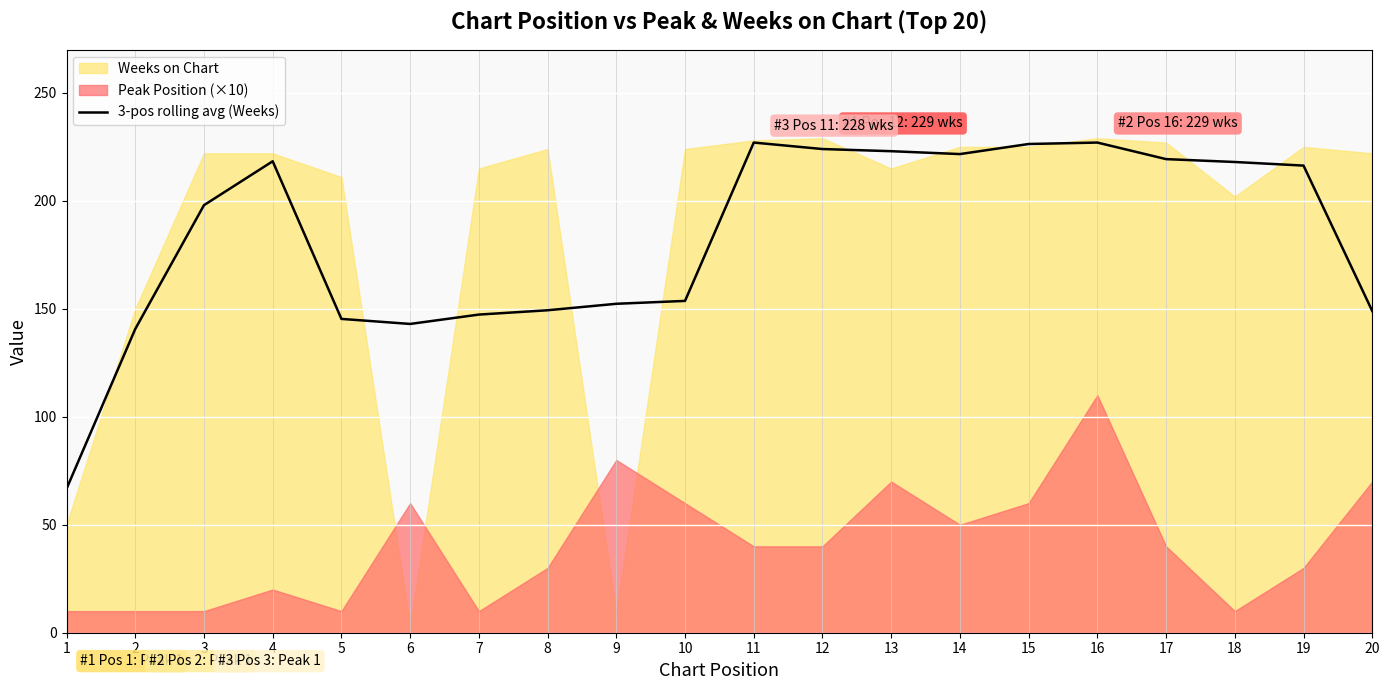

The value of 3-pos rolling avg (Weeks) at 9 is 200.1. True or false?

False